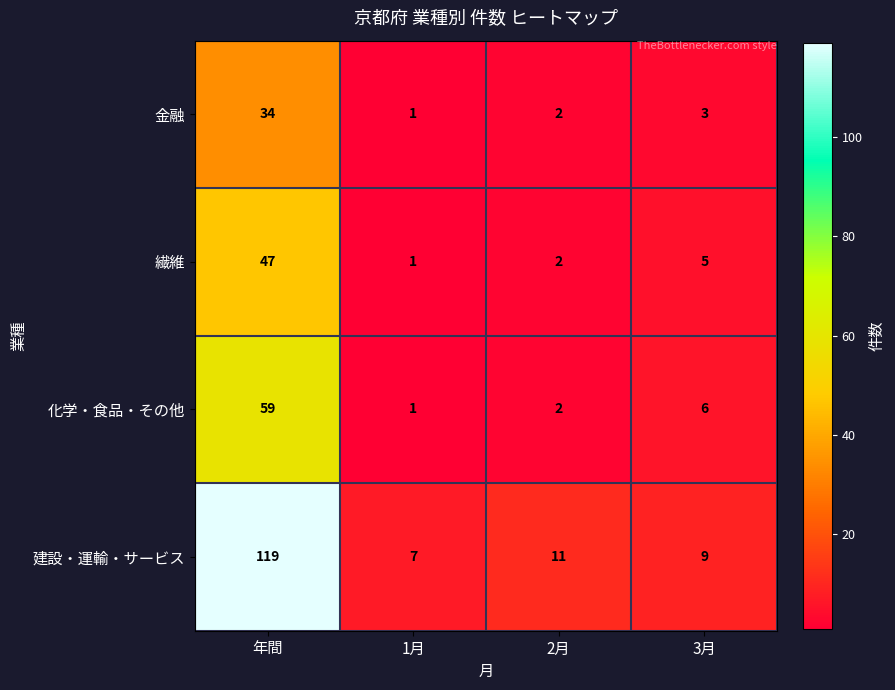

Where is 化学・食品・その他 nearest to the value 30?

3月